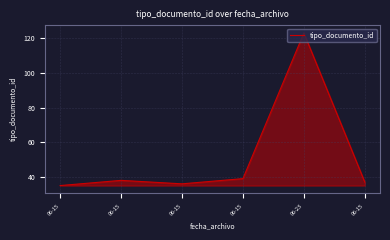

How many lines are shown in the chart?

1